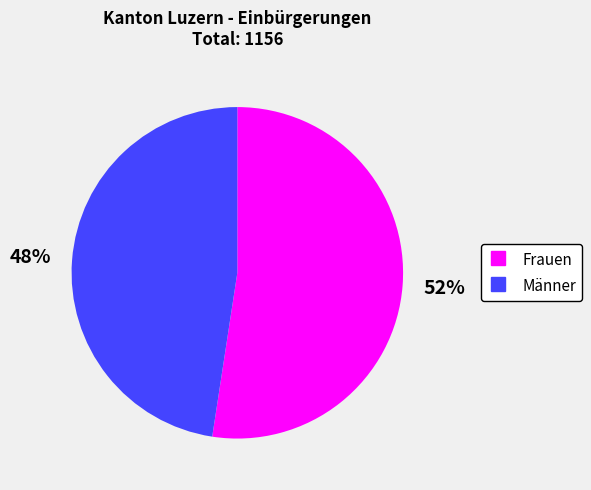

Which category has the smallest portion of the pie?

Männer